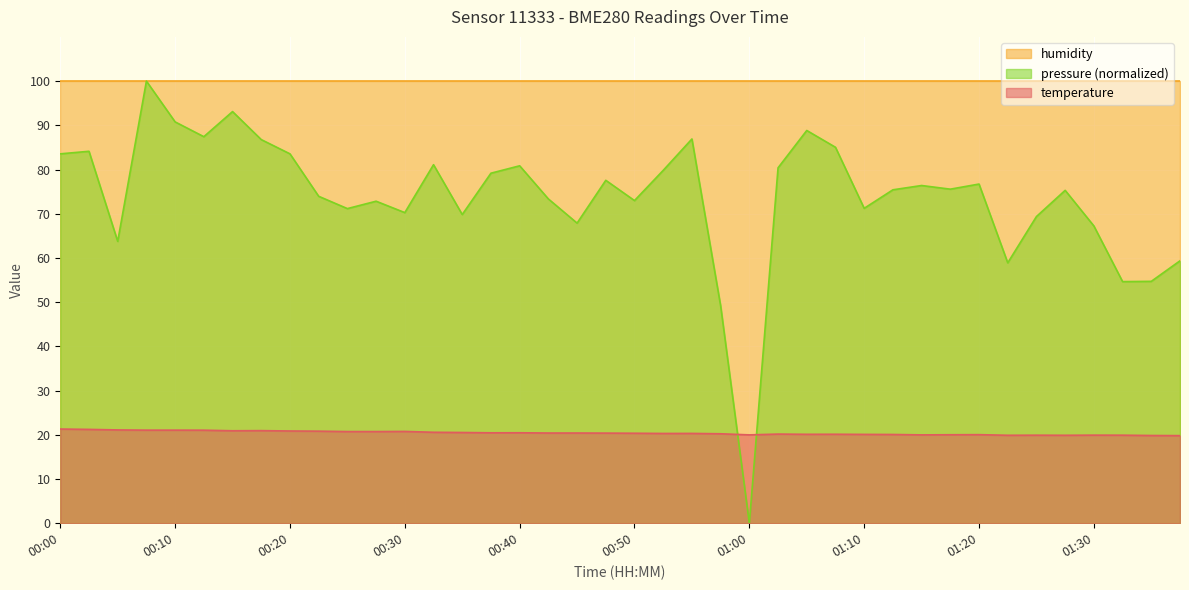

List the labels in order of value, smallest first.

01:38, 01:36, 01:23, 01:28, 01:25, 01:33, 01:30, 01:00, 01:15, 01:17, 01:20, 01:13, 01:10, 01:05, 01:08, 01:03, 00:58, 00:53, 00:55, 00:50, 00:47, 00:42, 00:45, 00:37, 00:40, 00:35, 00:32, 00:25, 00:27, 00:30, 00:22, 00:20, 00:15, 00:18, 00:13, 00:08, 00:10, 00:05, 00:03, 00:00